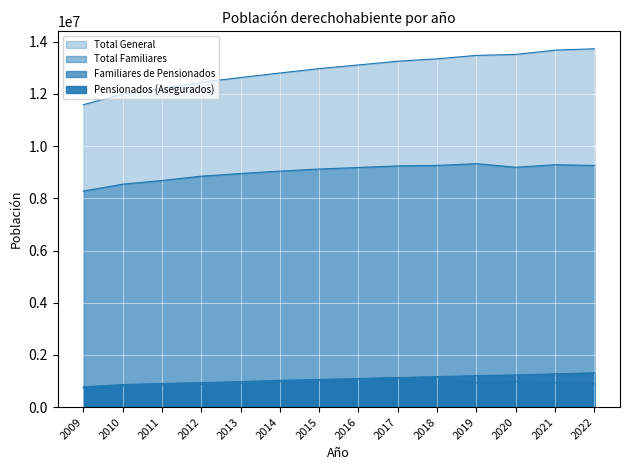

What is the sum of the Total Familiares values at 2013 and 2010?

17493815